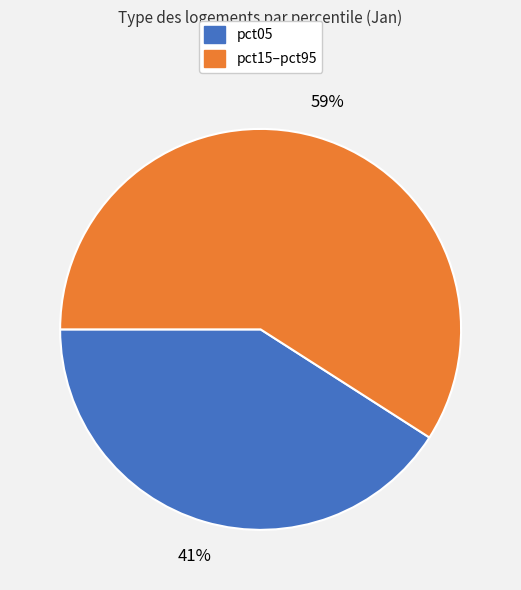

Which slice is the smallest?

pct05